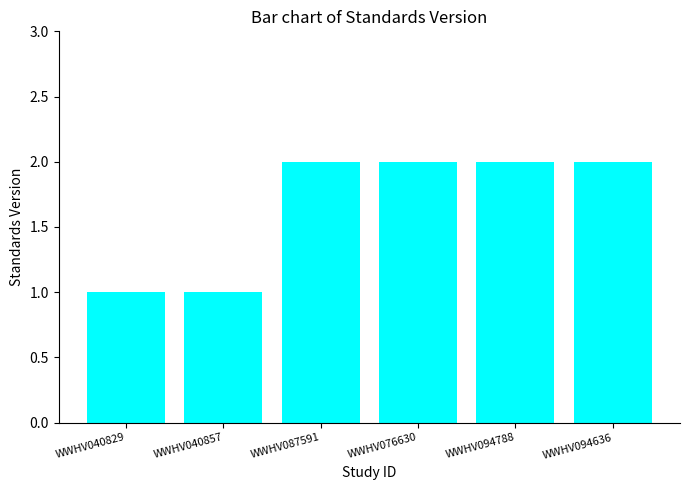

Reading left to right, list all the values displayed in this chart.

WWHV040829=1	WWHV040857=1	WWHV087591=2	WWHV076630=2	WWHV094788=2	WWHV094636=2